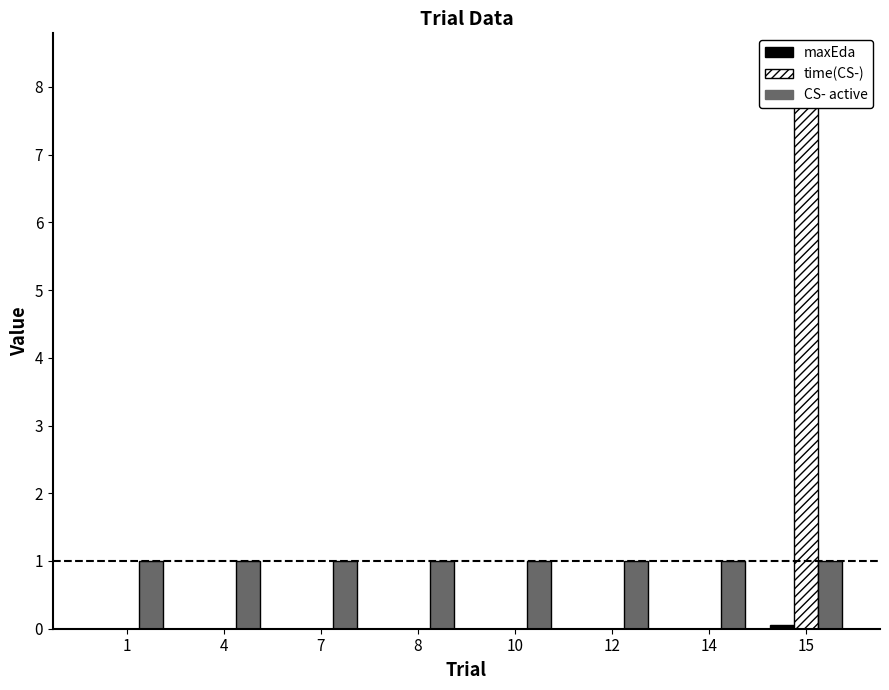

What are all the series names shown in the legend?

maxEda, time(CS-), CS- active